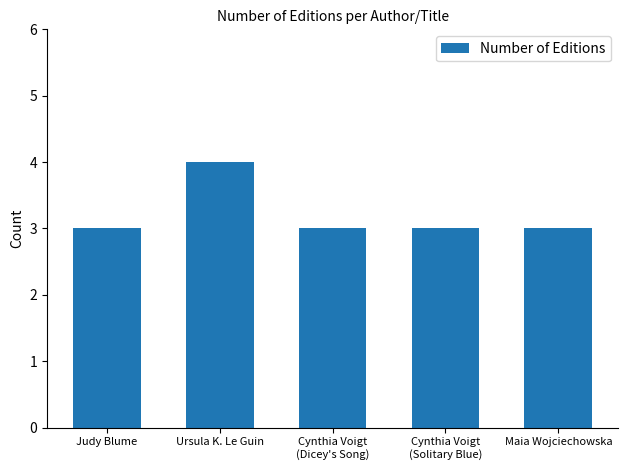

Between Maia Wojciechowska and Ursula K. Le Guin, which is larger?

Ursula K. Le Guin